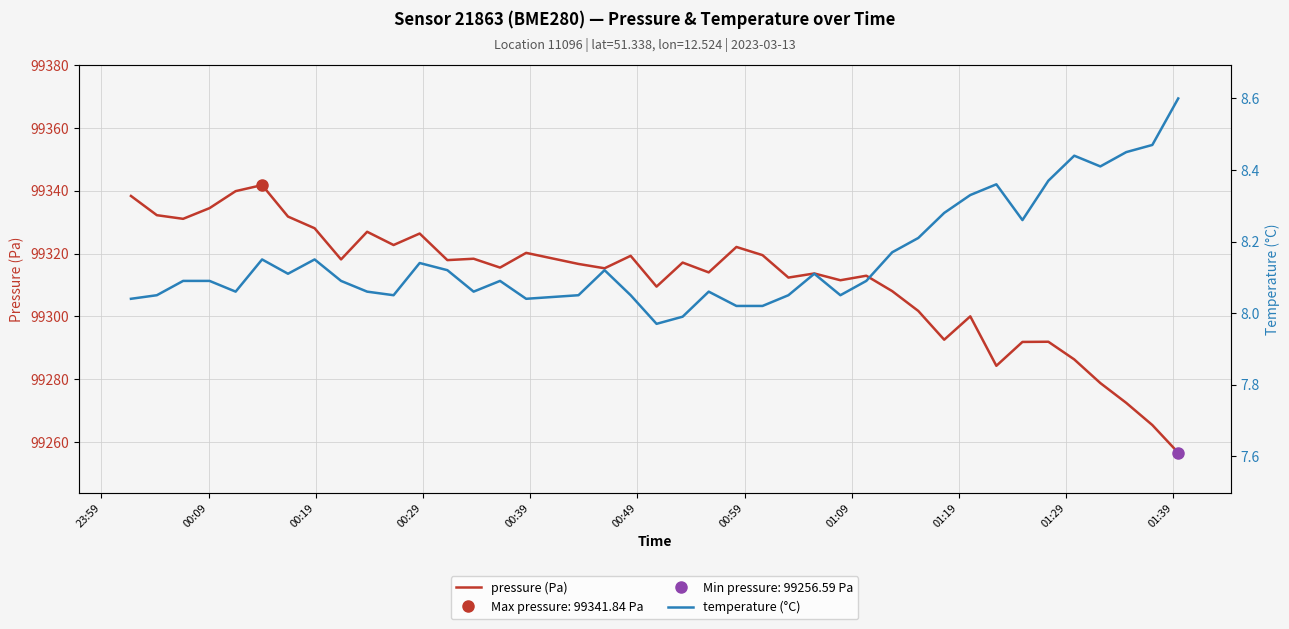

At how many categories does at least one series exceed 2431?

40